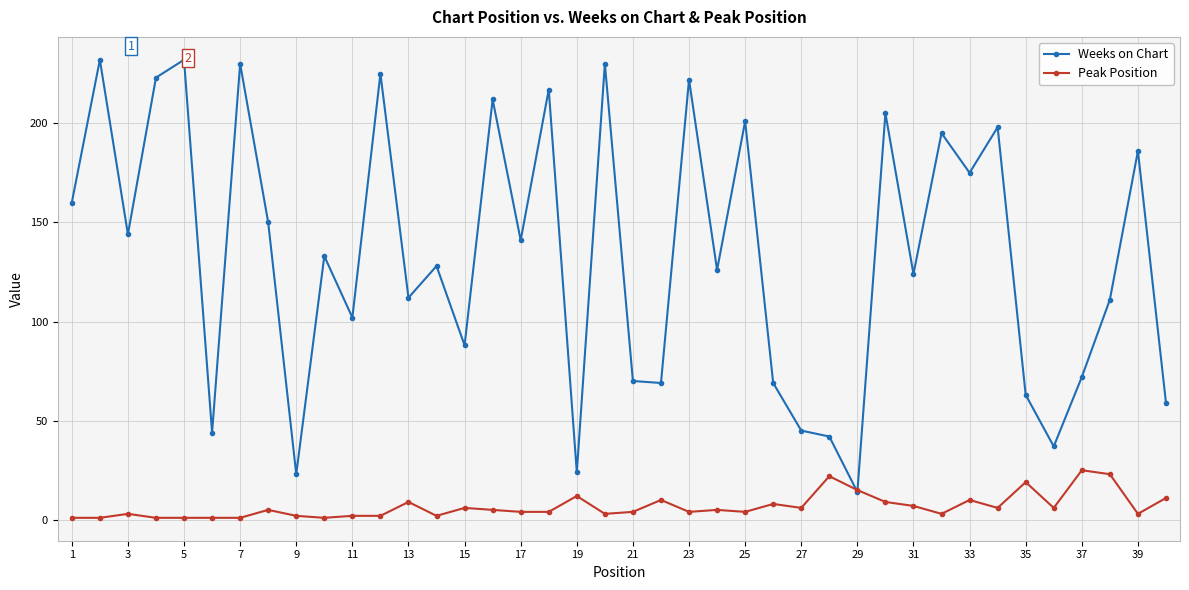

True or false: Weeks on Chart has more than 1 points higher than both neighbors.

True